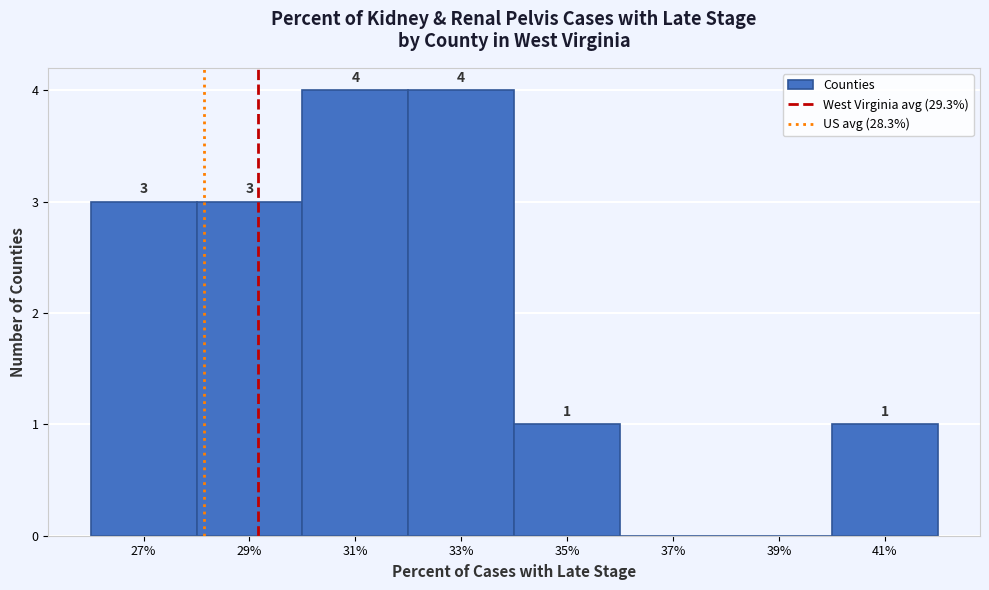

Reading left to right, extract all data points from this chart.

27%=3	29%=3	31%=4	33%=4	35%=1	37%=0	39%=0	41%=1